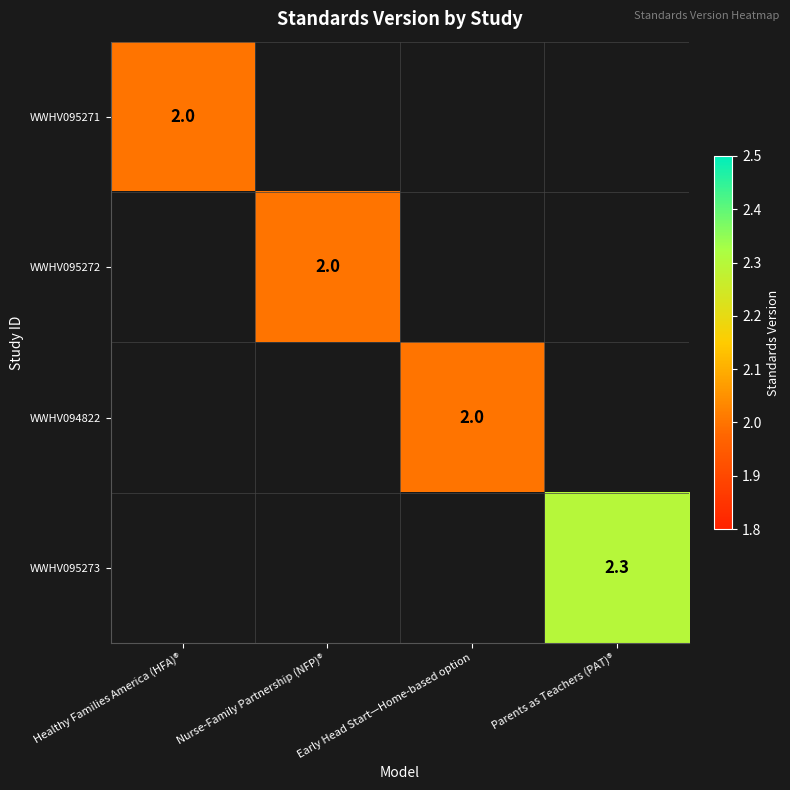

Is it true that WWHV095271 equals 2.0 at Healthy Families America (HFA)®?

True